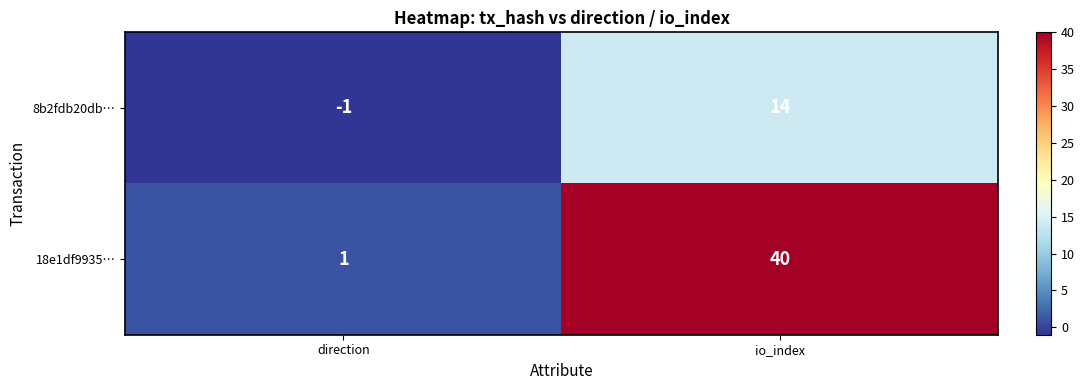

Reading left to right, transcribe all the data shown in this chart.

8b2fdb20db…: direction=-1	io_index=14
18e1df9935…: direction=1	io_index=40